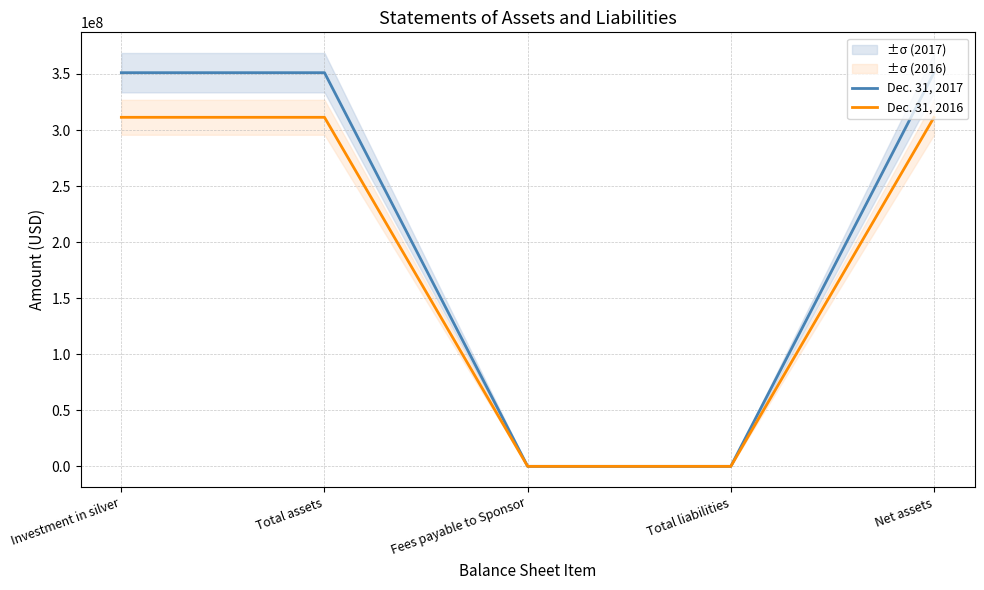

What is the value of the Dec. 31, 2016 point at the 5th from the left?

311267000